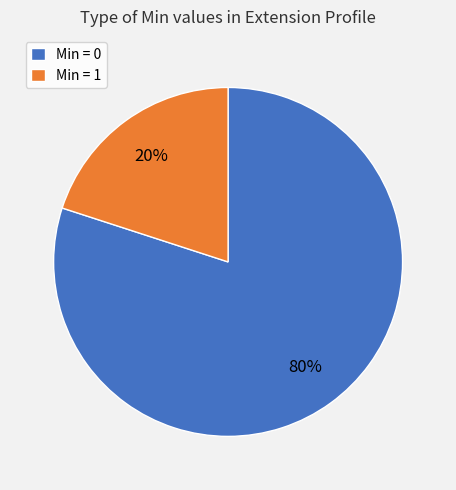

What is the largest slice in the pie chart?

Min = 0